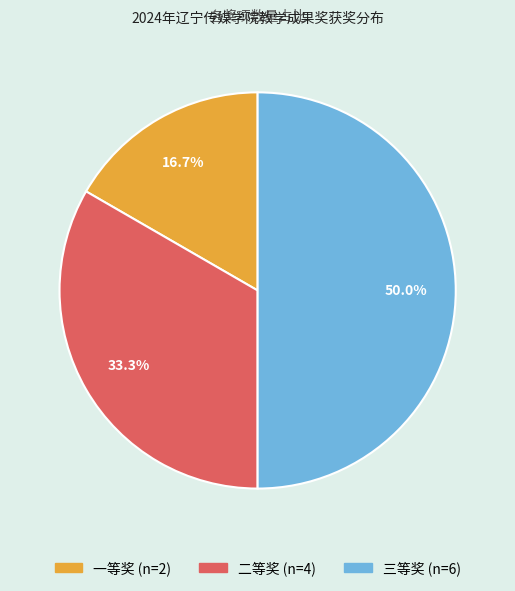

Is the sum of 一等奖 and 三等奖 greater than half?

Yes